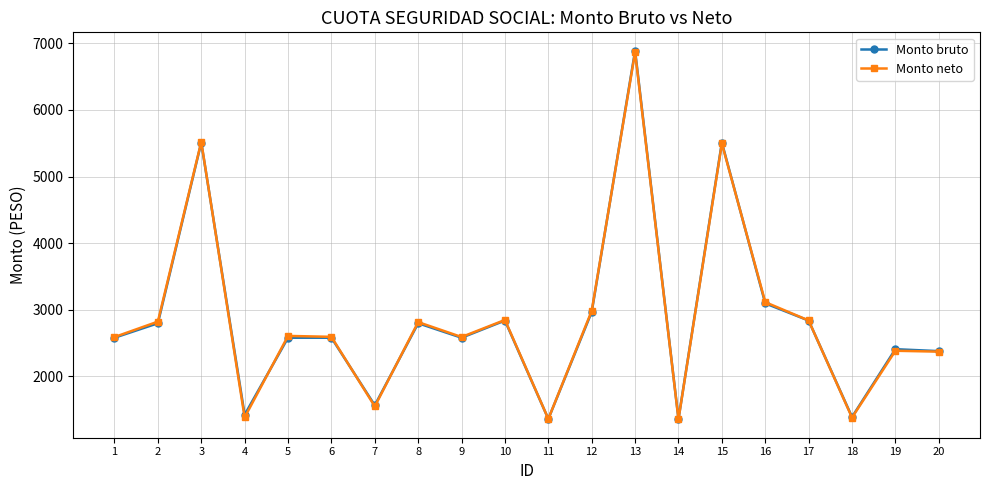

At 2, list the series in order from smallest to largest.

Monto bruto, Monto neto